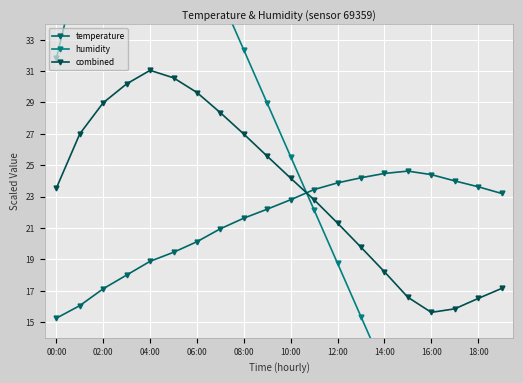

At which label is temperature closest to 19?

04:00